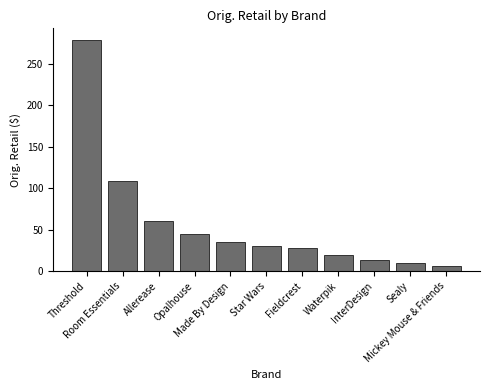

What is the average value?

57.6